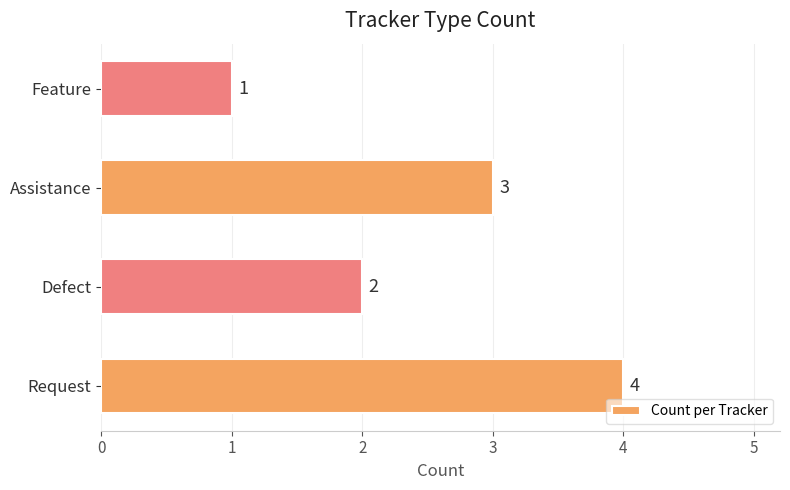

Rank the categories by value from highest to lowest.

Request, Assistance, Defect, Feature